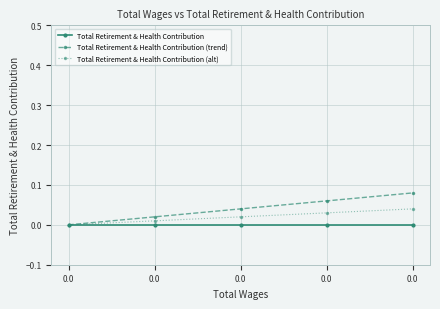

List the series in order of their overall mean, highest first.

Total Retirement & Health Contribution (trend), Total Retirement & Health Contribution (alt), Total Retirement & Health Contribution